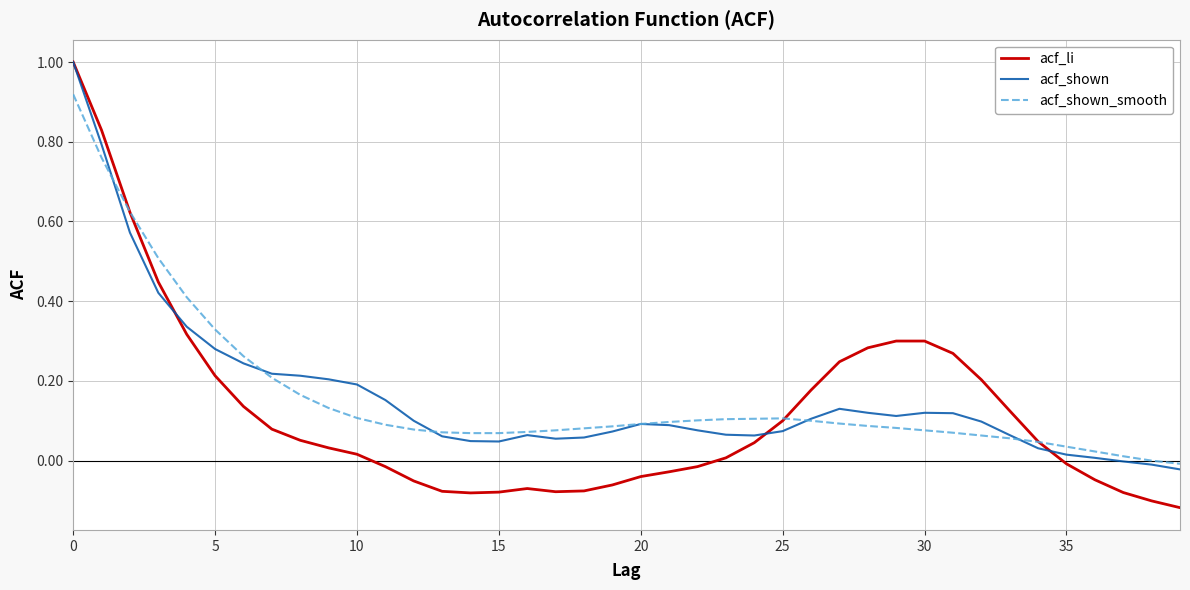

Which series has the widest spread of values?

acf_li